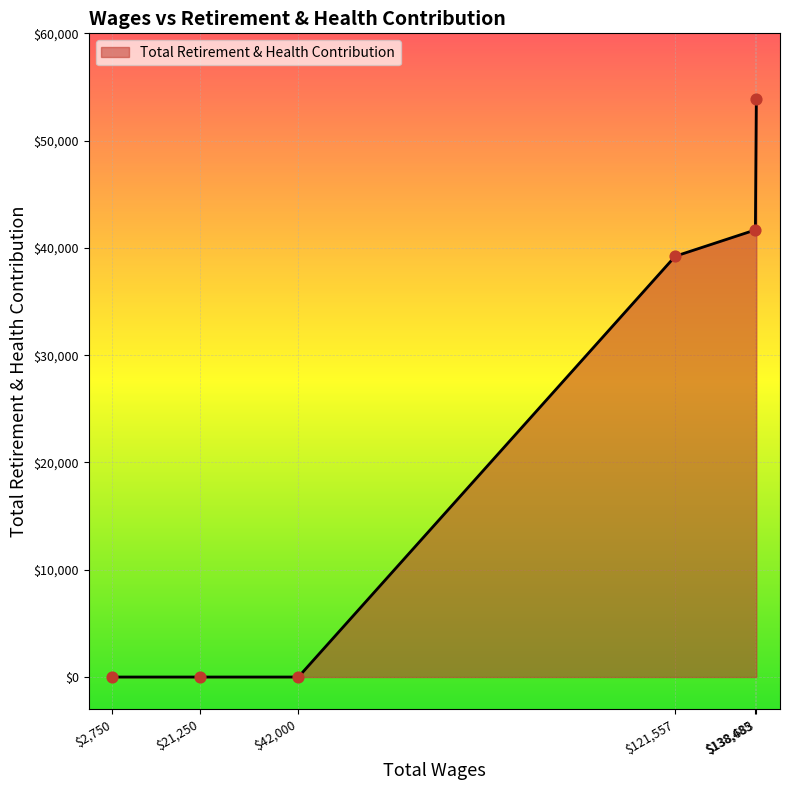

What is the maximum value shown in the chart?

53847